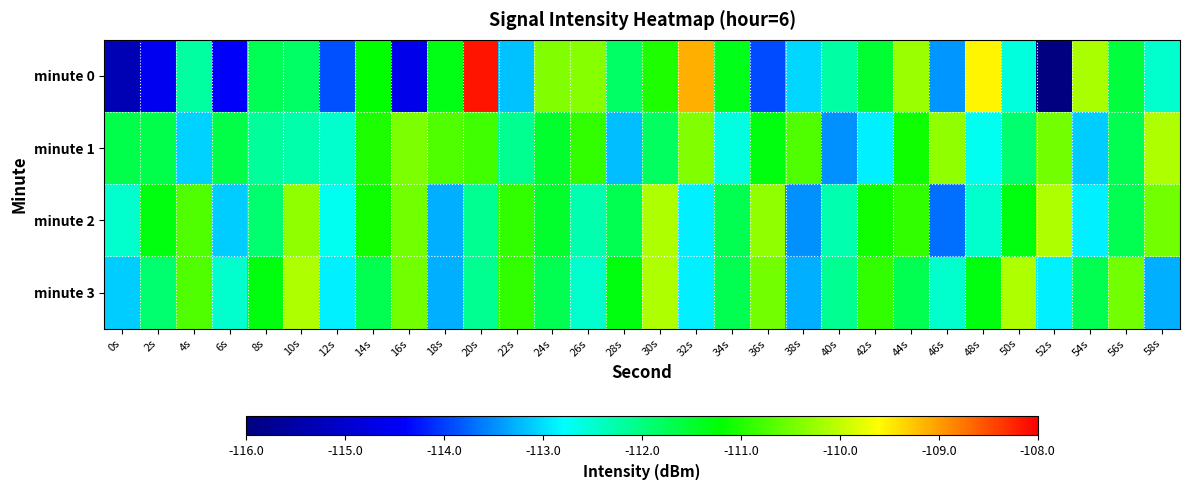

Reading left to right, what are all the values shown in this chart?

minute 0: 0s=-115.3	2s=-114.6	4s=-112.2	6s=-114.4	8s=-111.7	10s=-111.8	12s=-113.9	14s=-111.2	16s=-114.6	18s=-111.3	20s=-108.1	22s=-113.2	24s=-110.4	26s=-110.4	28s=-111.8	30s=-111.0	32s=-109.1	34s=-111.4	36s=-113.9	38s=-113.0	40s=-112.2	42s=-111.5	44s=-110.2	46s=-113.5	48s=-109.5	50s=-112.6	52s=-116.0	54s=-110.2	56s=-111.6	58s=-112.5
minute 1: 0s=-111.7	2s=-111.7	4s=-113.1	6s=-111.6	8s=-112.2	10s=-112.3	12s=-112.5	14s=-111.0	16s=-110.4	18s=-110.7	20s=-110.8	22s=-112.1	24s=-111.5	26s=-110.9	28s=-113.2	30s=-111.8	32s=-110.4	34s=-112.6	36s=-111.3	38s=-110.7	40s=-113.5	42s=-112.9	44s=-111.1	46s=-110.3	48s=-112.7	50s=-111.9	52s=-110.5	54s=-113.1	56s=-111.7	58s=-110.1
minute 2: 0s=-112.5	2s=-111.3	4s=-110.7	6s=-113.1	8s=-111.9	10s=-110.3	12s=-112.7	14s=-111.1	16s=-110.5	18s=-113.3	20s=-112.1	22s=-110.9	24s=-111.5	26s=-112.3	28s=-111.7	30s=-110.1	32s=-112.9	34s=-111.7	36s=-110.3	38s=-113.5	40s=-112.3	42s=-111.1	44s=-110.9	46s=-113.7	48s=-112.5	50s=-111.3	52s=-110.1	54s=-112.9	56s=-111.7	58s=-110.5
minute 3: 0s=-113.1	2s=-111.9	4s=-110.7	6s=-112.5	8s=-111.3	10s=-110.1	12s=-112.9	14s=-111.7	16s=-110.5	18s=-113.3	20s=-112.1	22s=-110.9	24s=-111.7	26s=-112.5	28s=-111.3	30s=-110.1	32s=-112.9	34s=-111.7	36s=-110.5	38s=-113.3	40s=-112.1	42s=-110.9	44s=-111.7	46s=-112.5	48s=-111.3	50s=-110.1	52s=-112.9	54s=-111.7	56s=-110.5	58s=-113.3